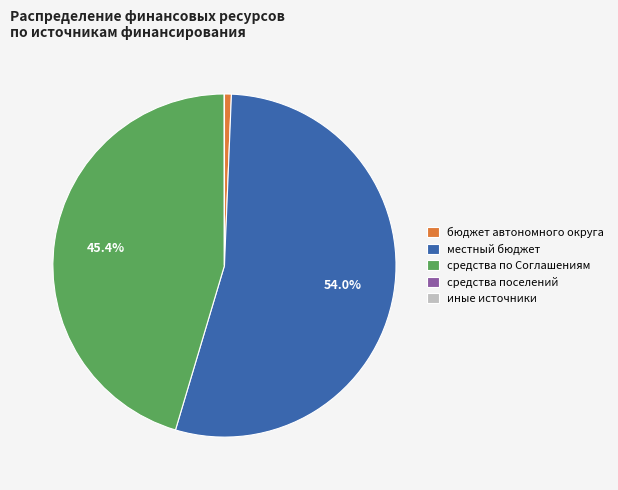

Which slice is the largest?

местный бюджет